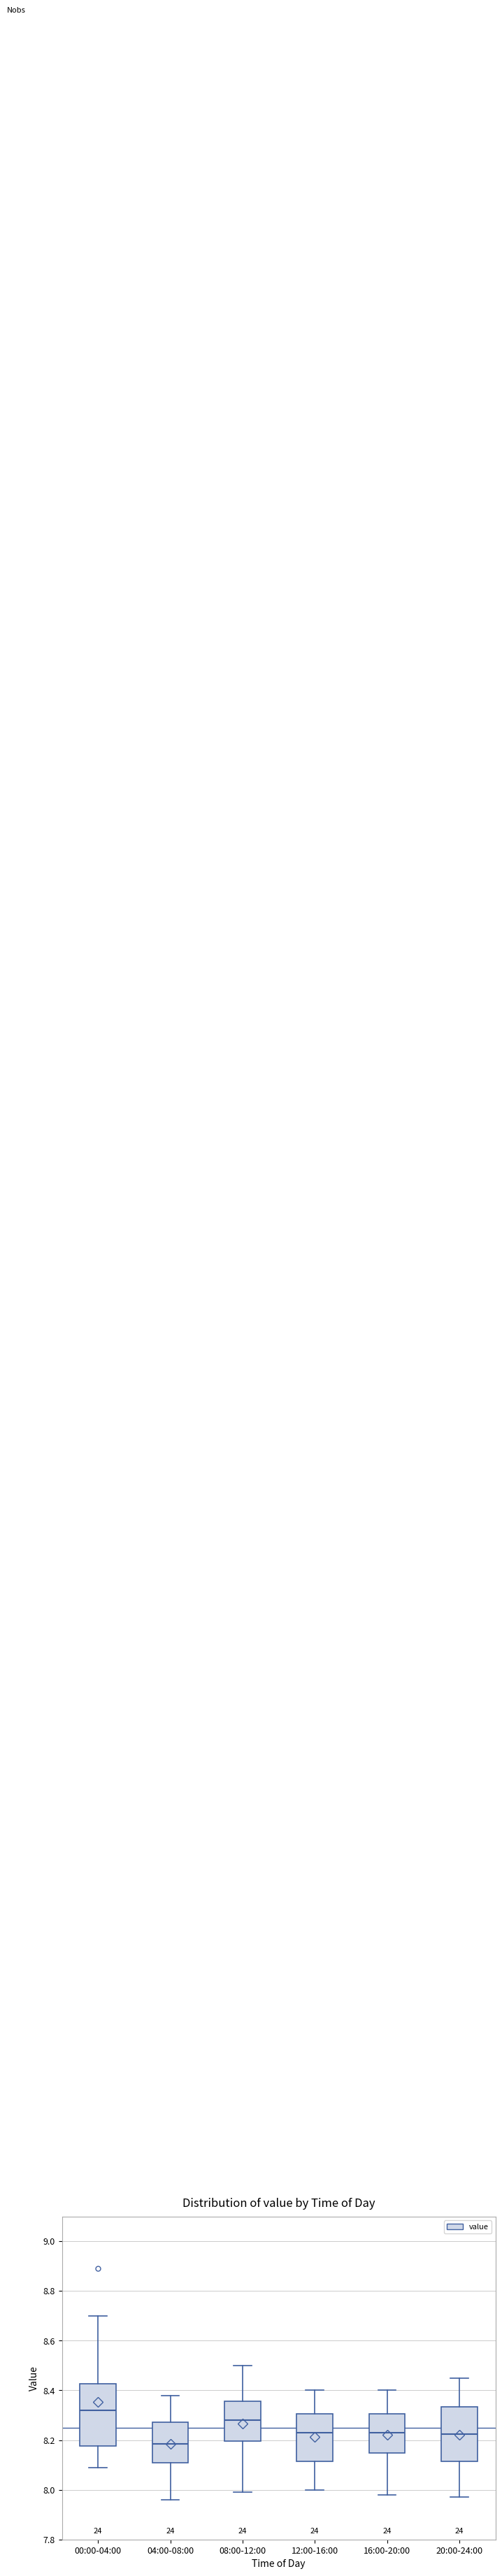

Which box's median line is the lowest?

04:00-08:00